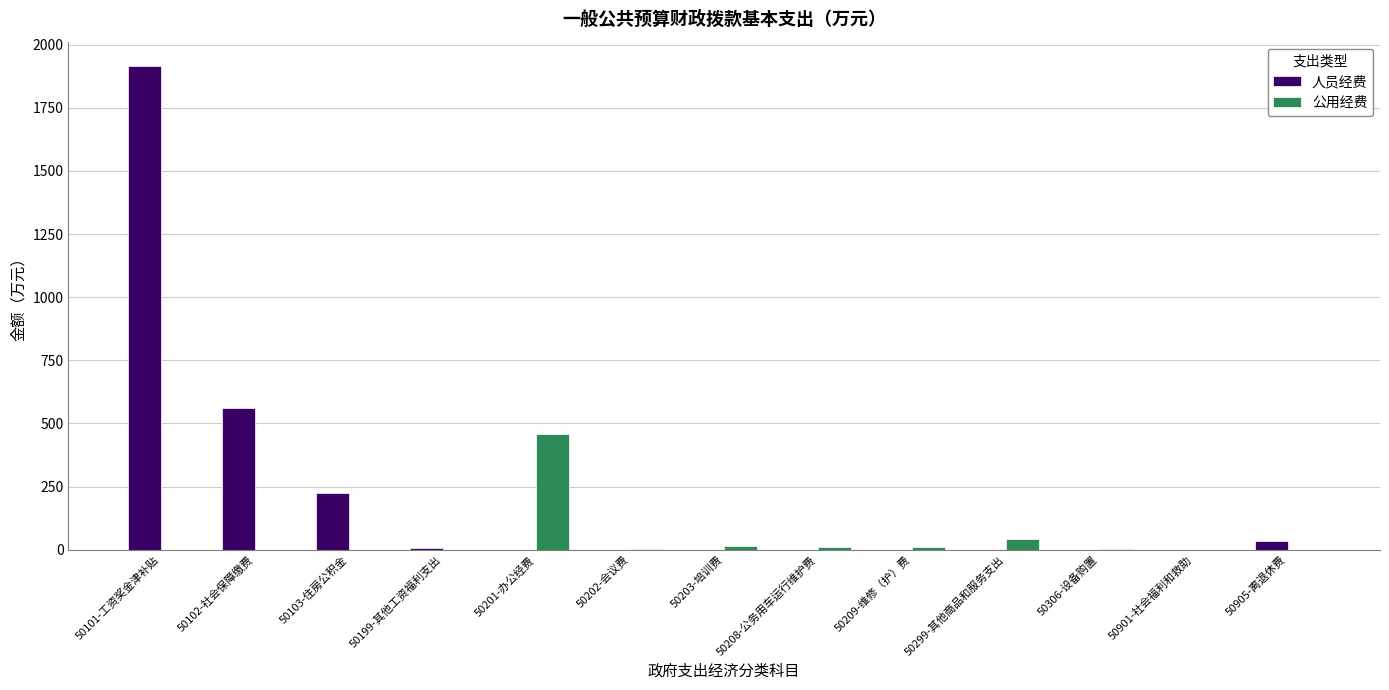

What is the maximum value shown in the chart?

1916.1